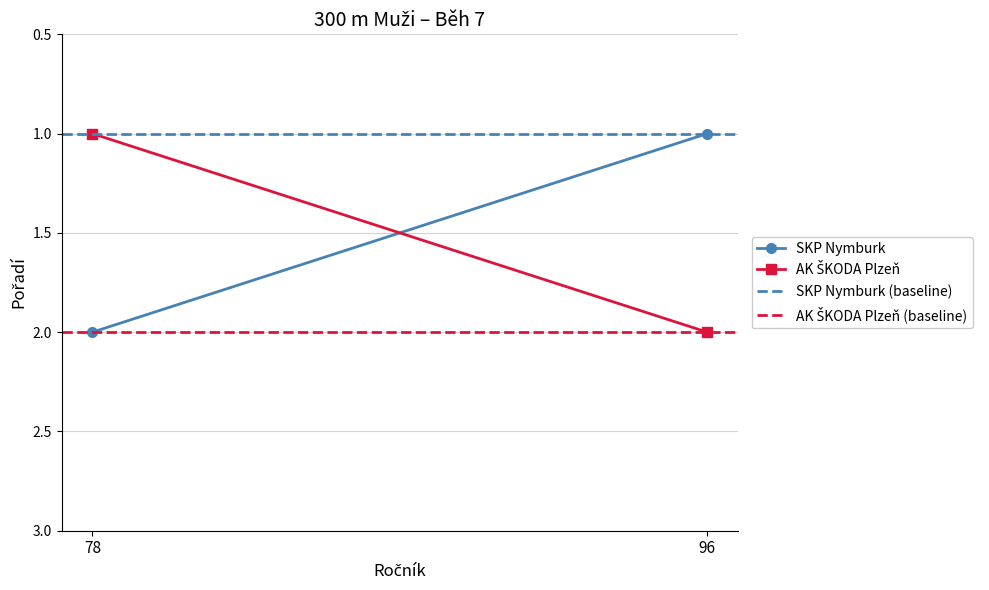

At how many categories does at least one series exceed 1?

2